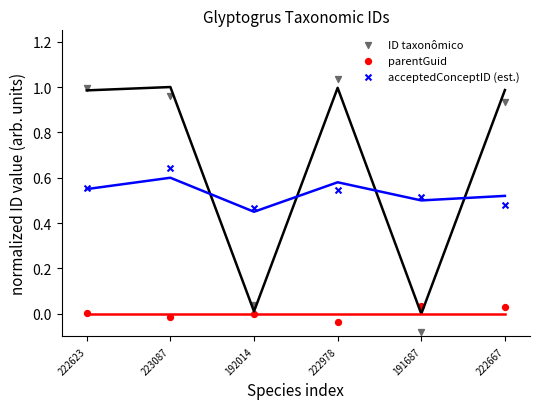

Which series contains the lowest Y value?

ID taxonômico